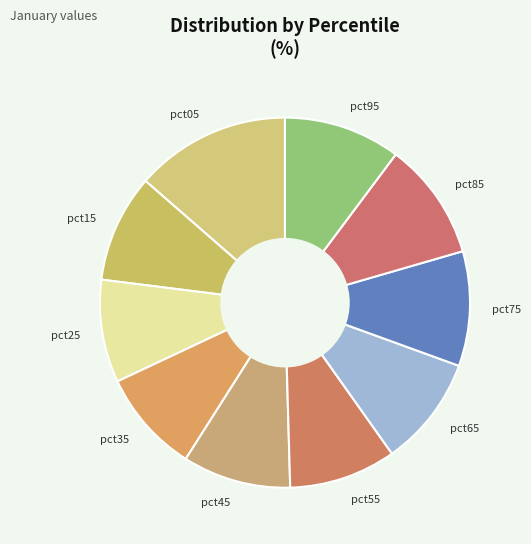

Which category has the biggest portion of the pie?

pct05